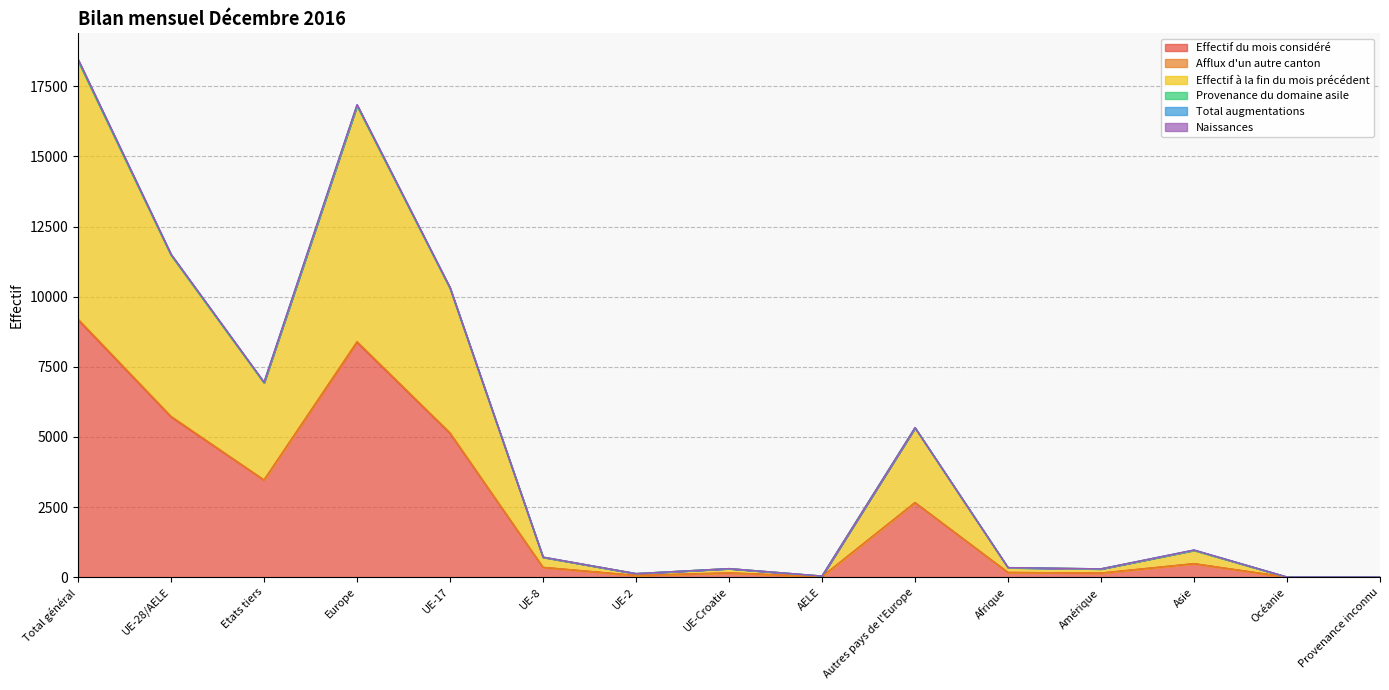

What is the maximum value for Effectif du mois considéré?

9181